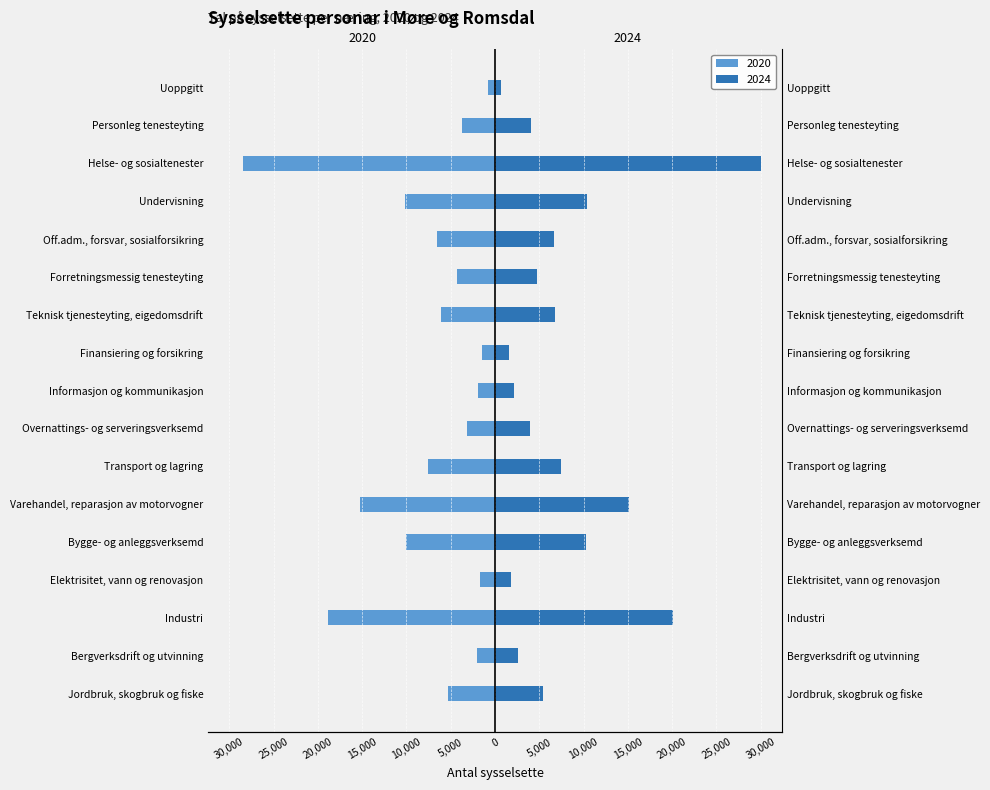

What is the value of the 2024 bar at the 8th from the left?

3963